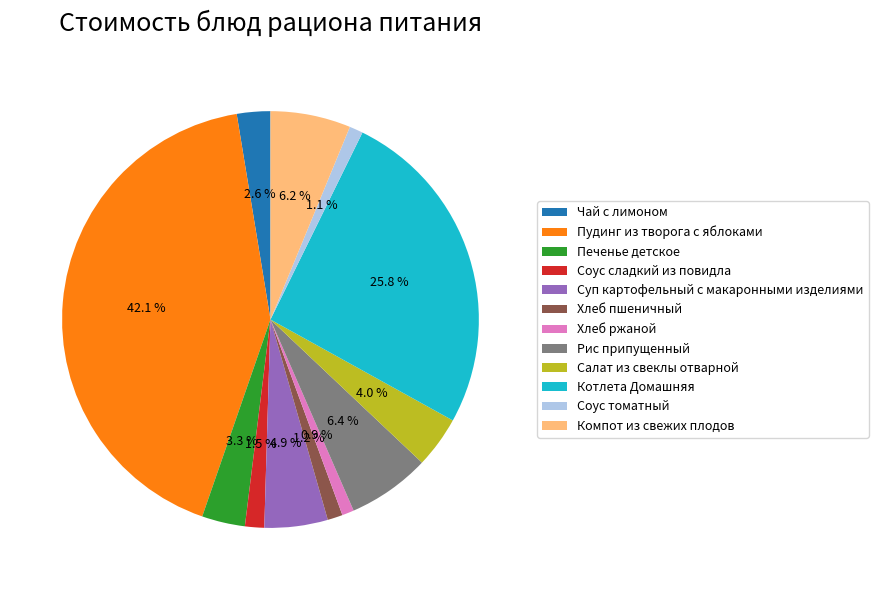

Is there a majority slice in this chart?

No